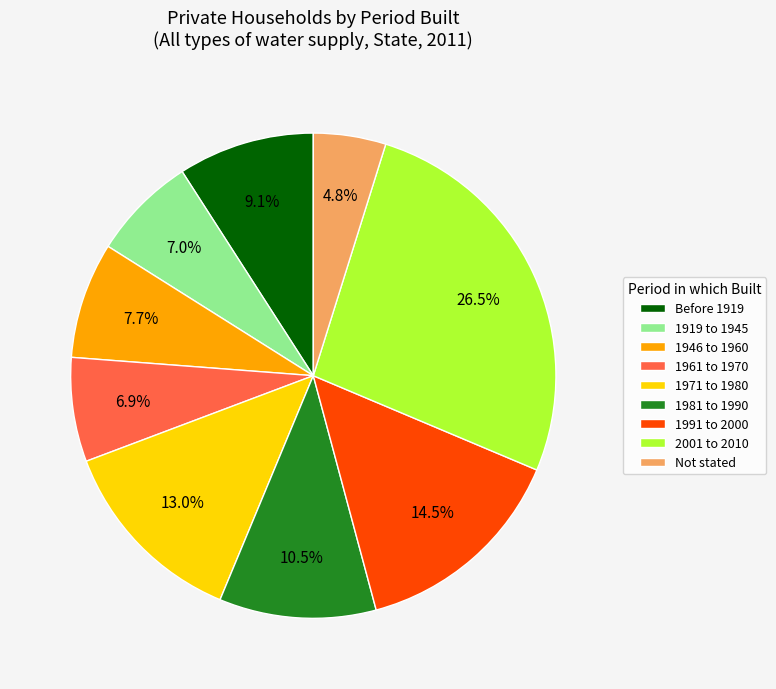

Between 2001 to 2010 and 1971 to 1980, which is larger?

2001 to 2010